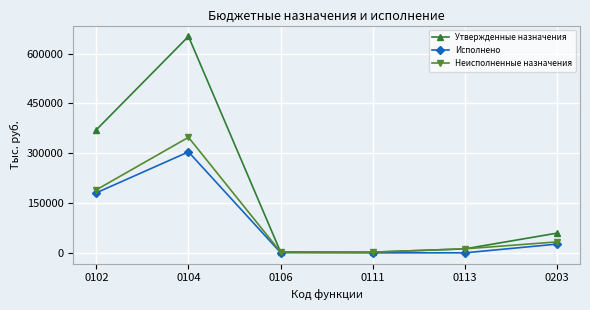

Which series changed the most between 0106 and 0203?

Утвержденные назначения